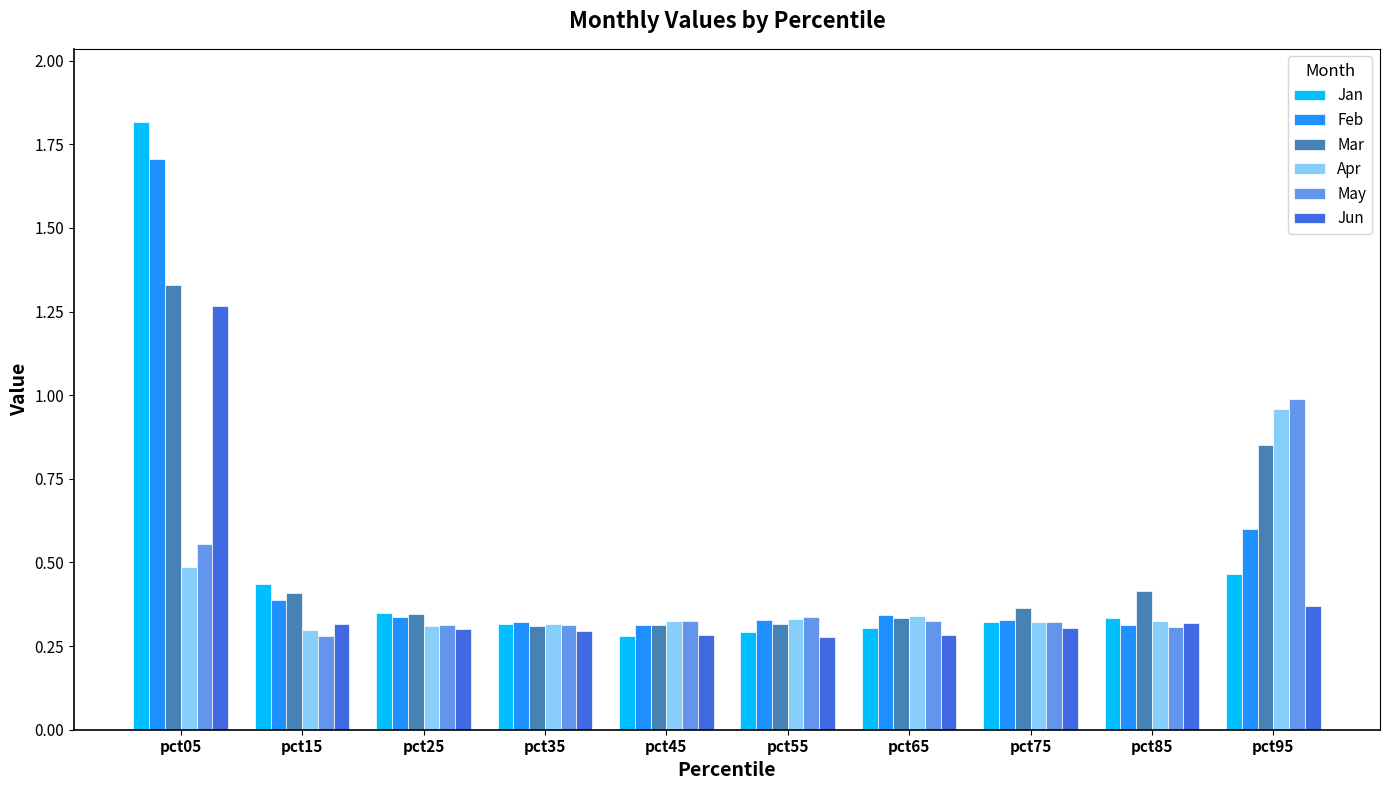

What is the maximum value shown in the chart?

1.8